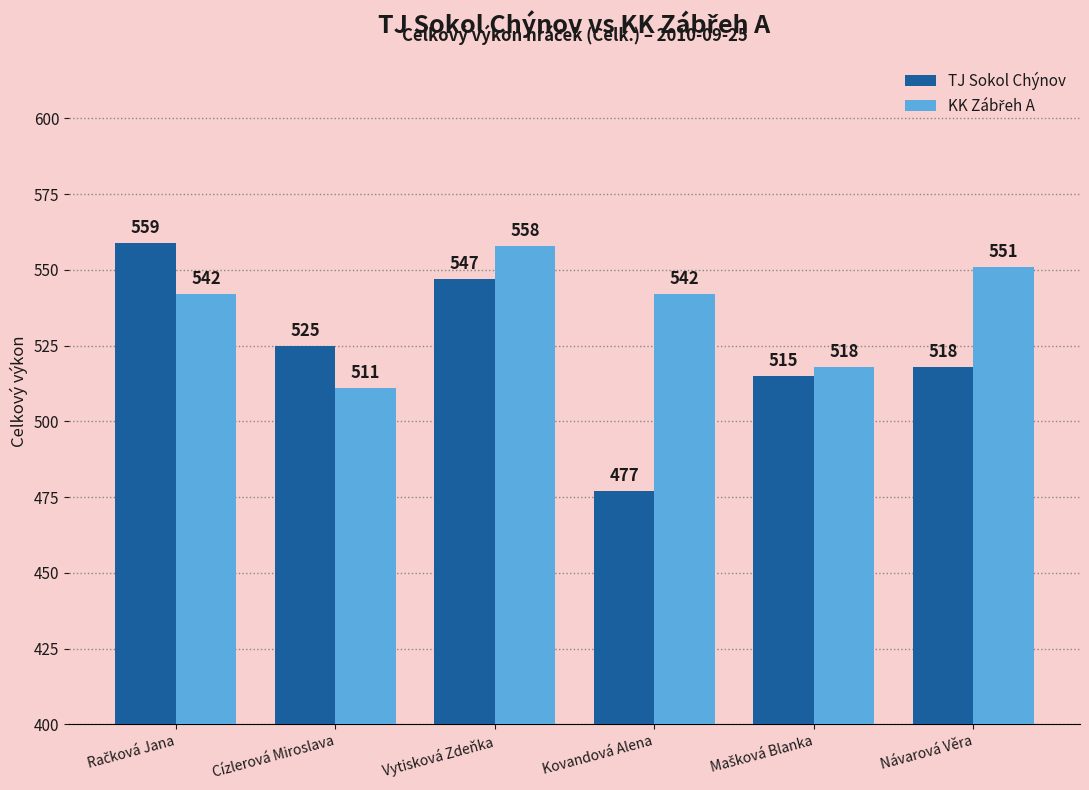

At how many categories does at least one series exceed 479?

6